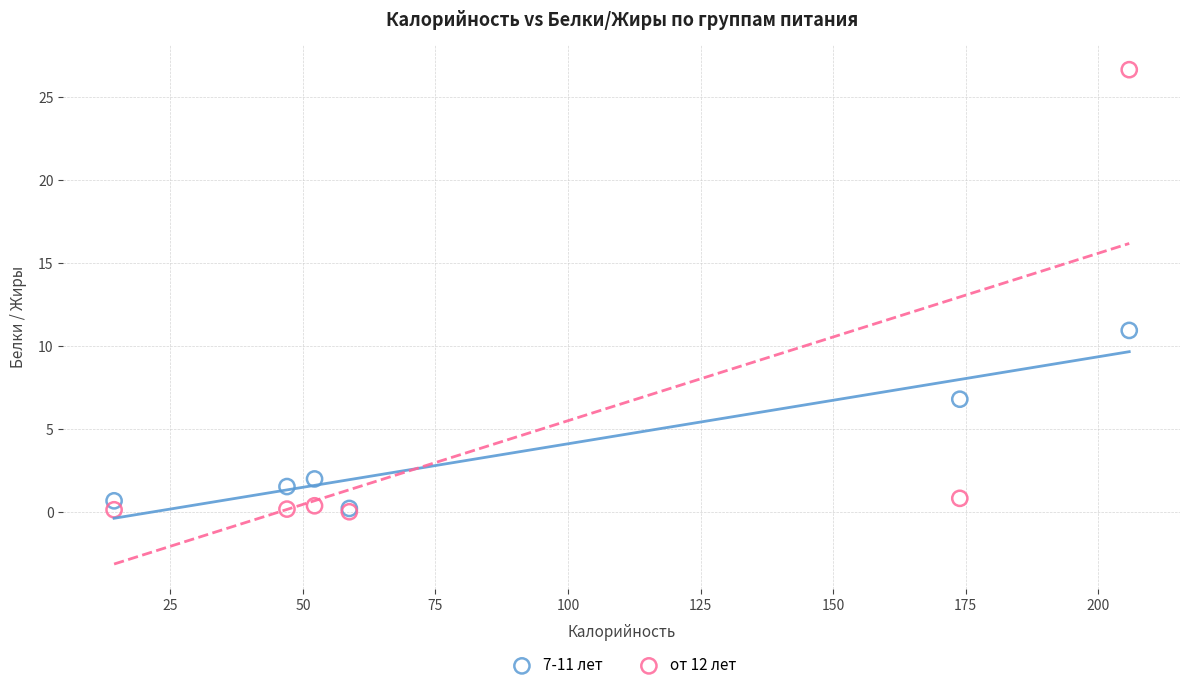

What are all the series names shown in the legend?

7-11 лет, от 12 лет